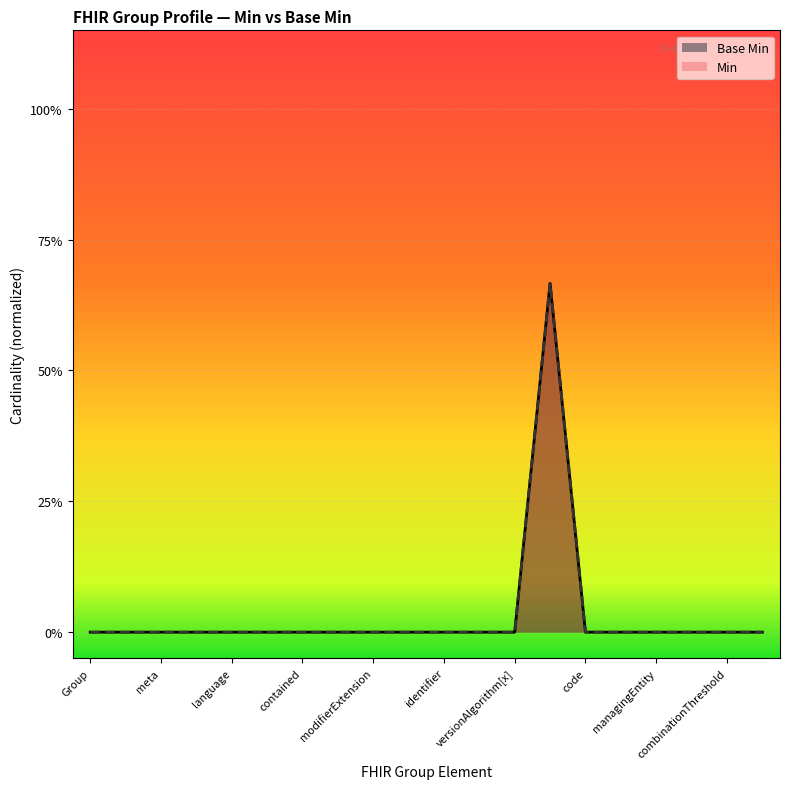

What is the sum of all Base Min values?

0.7